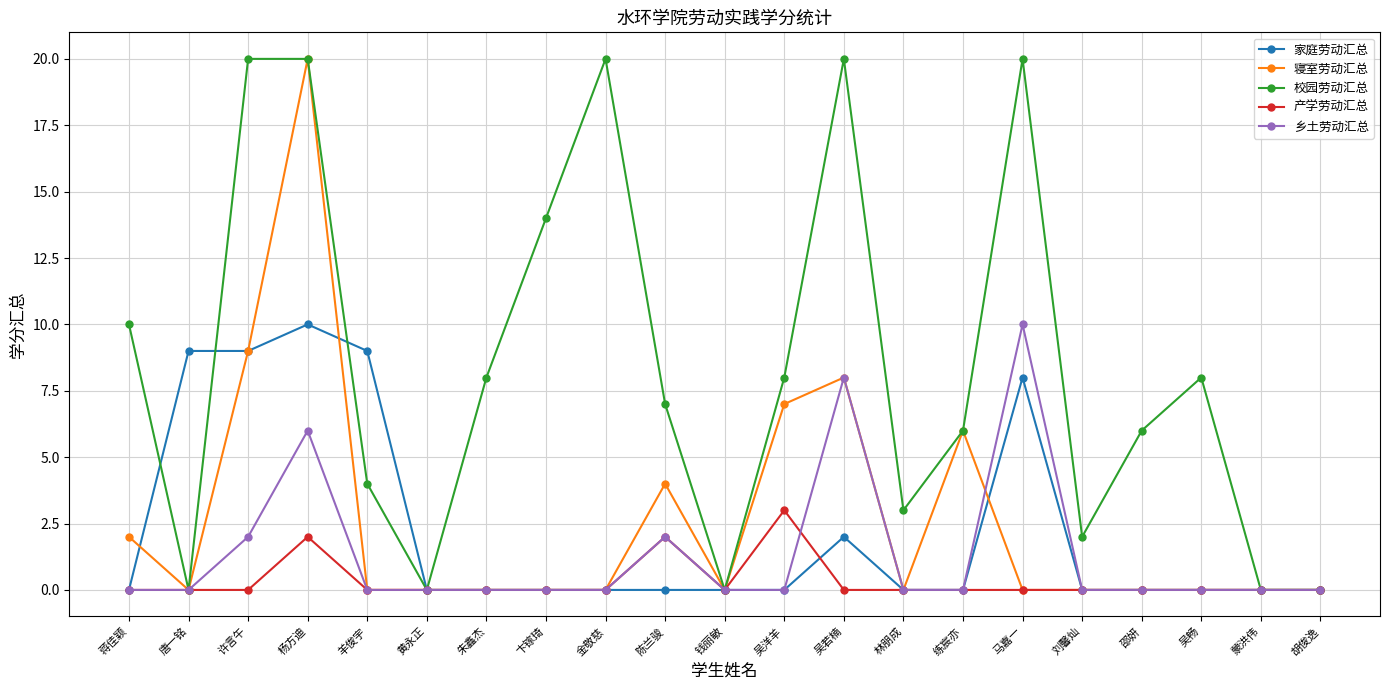

How many lines are shown in the chart?

5